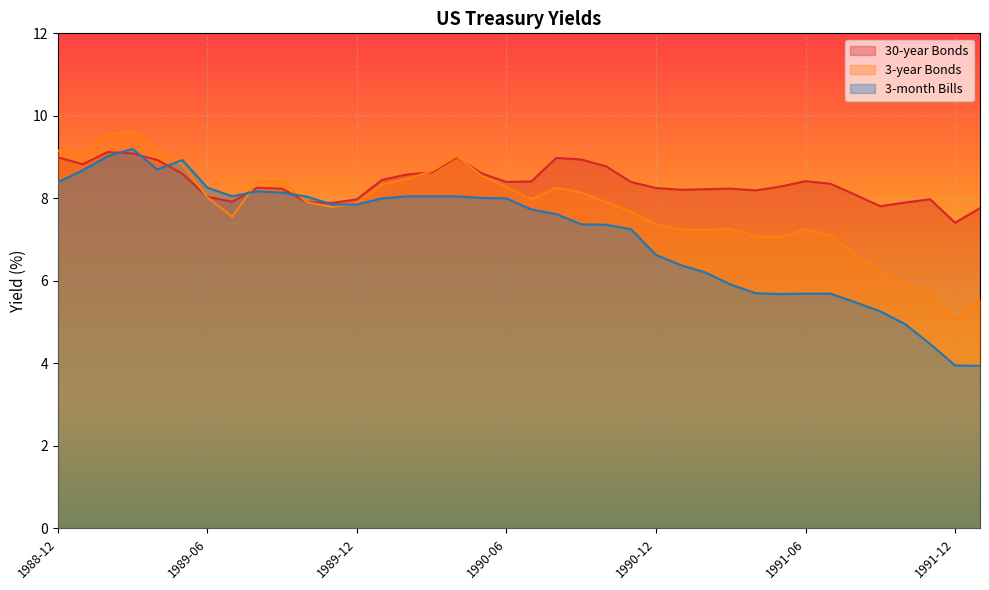

At how many categories does at least one series exceed 6?

38